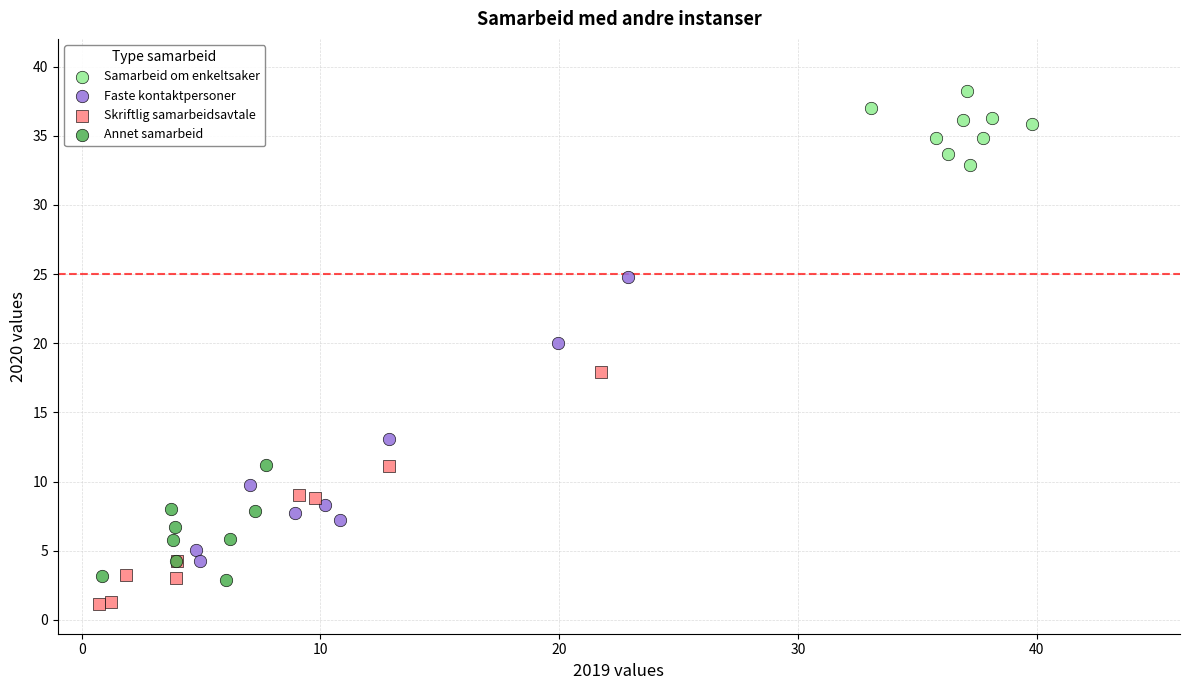

Which series contains the highest Y value?

Samarbeid om enkeltsaker